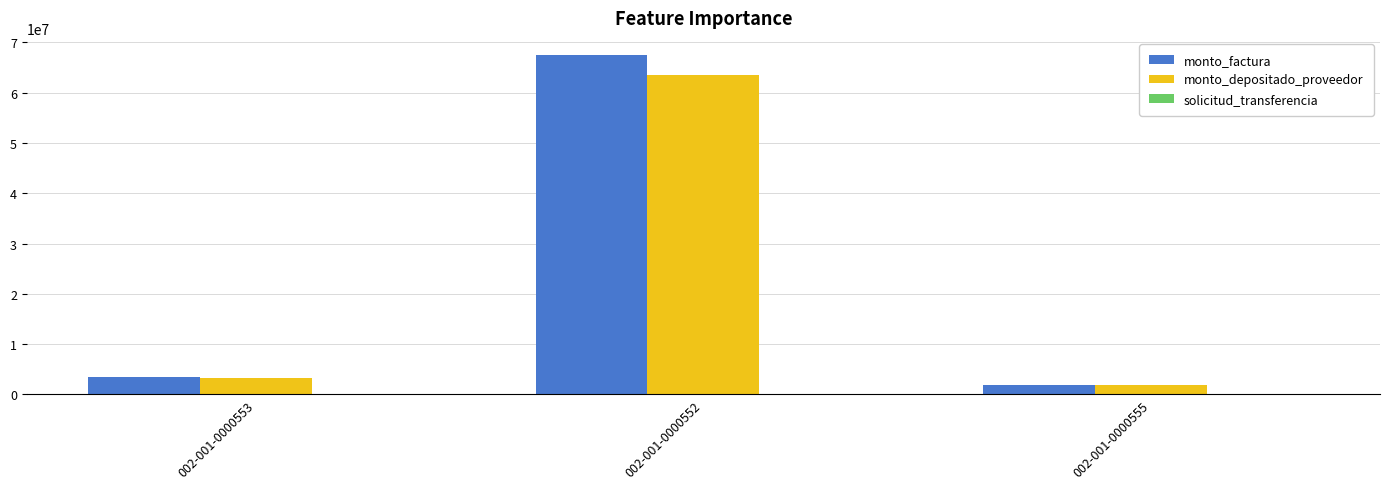

At which category does the chart reach its peak across all series?

002-001-0000552